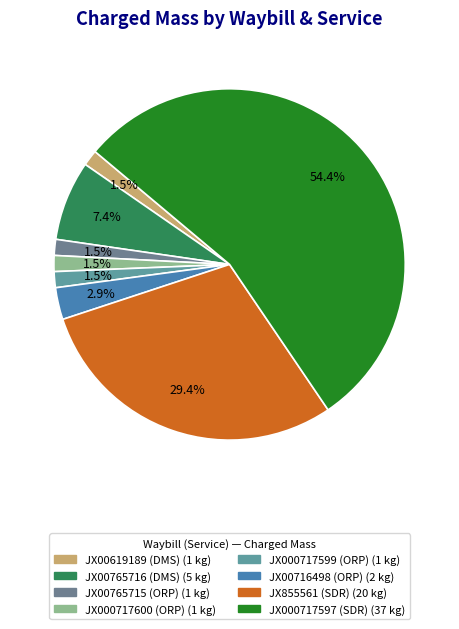

Which category has the smallest portion of the pie?

JX00619189 (DMS)